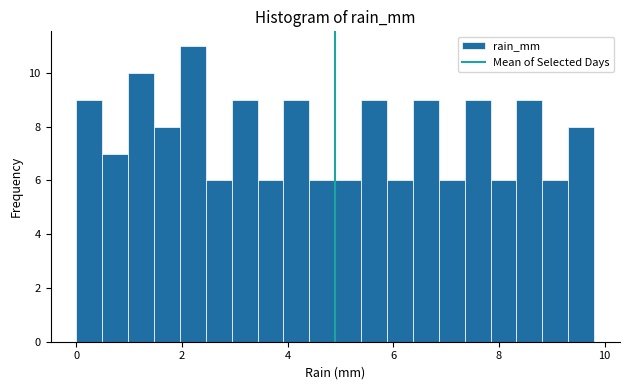

Around what value on the x-axis is the tallest bar? Give the approximate position of its centre, as read against the axis.

2.2